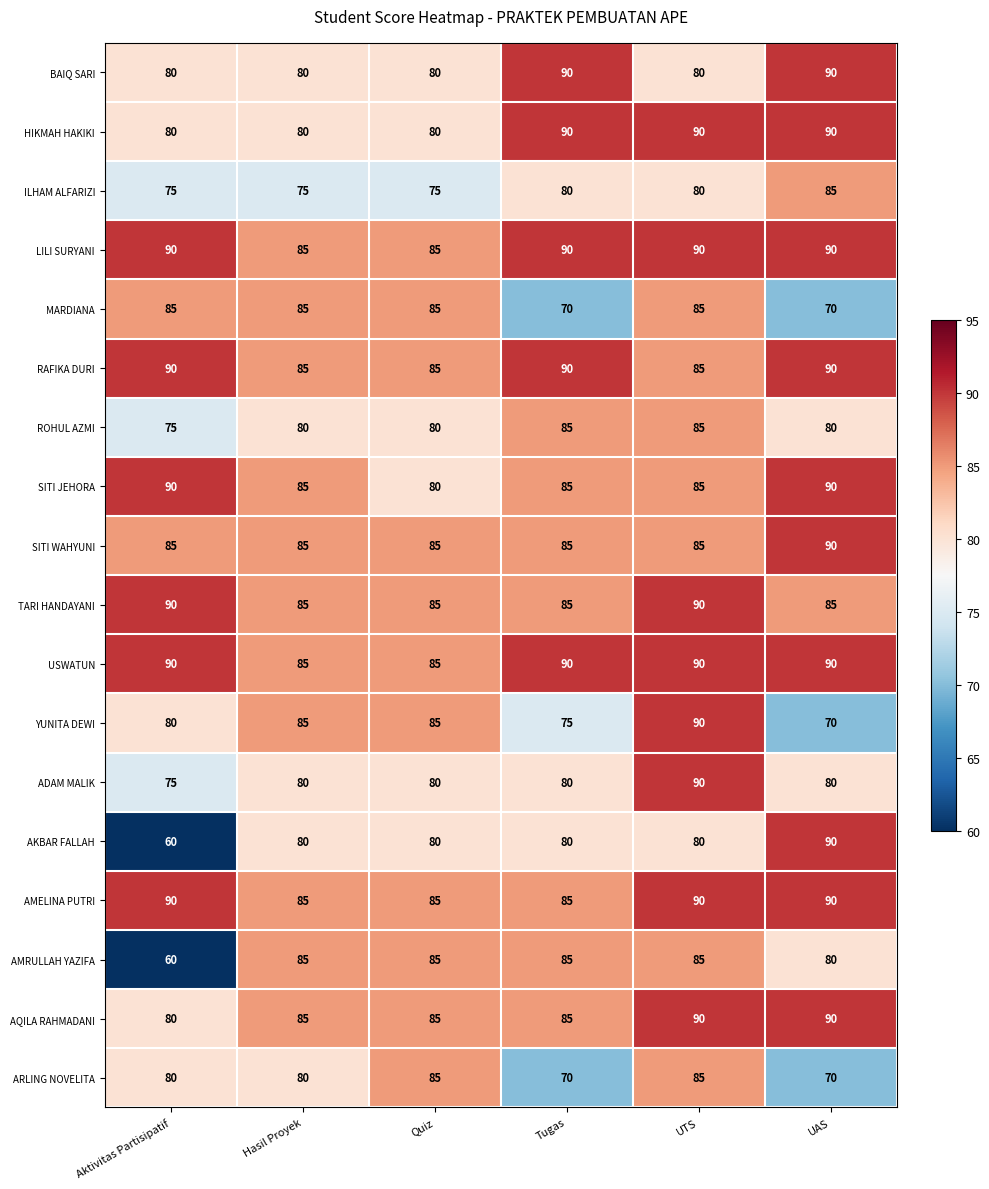

The AKBAR FALLAH series shows 105 at UTS. True or false?

False